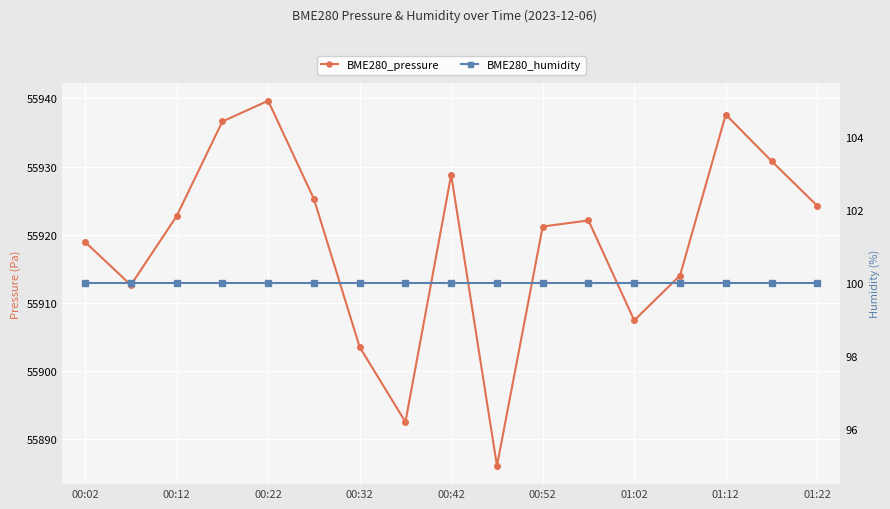

True or false: BME280_pressure and BME280_humidity cross at least once.

False